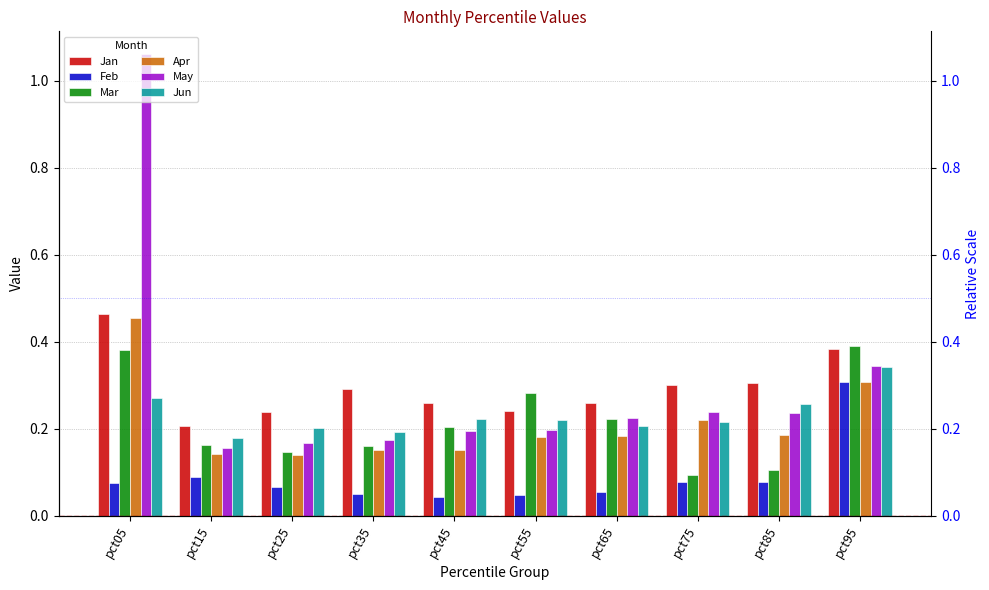

Count the Jun values in the range 0 to 1.

10